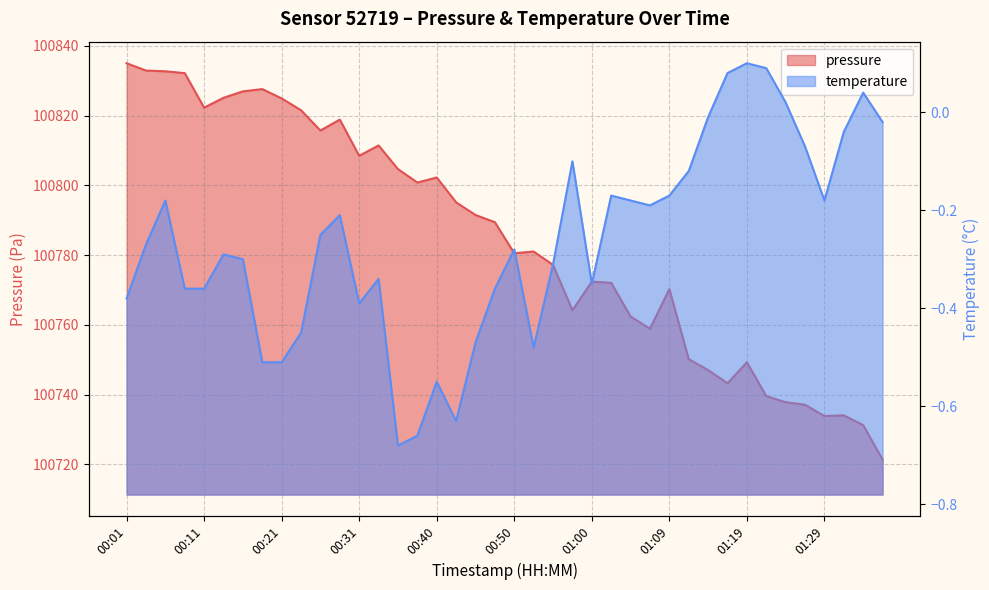

What is the sum of the pressure values at 01:31 and 00:06?

201566.8